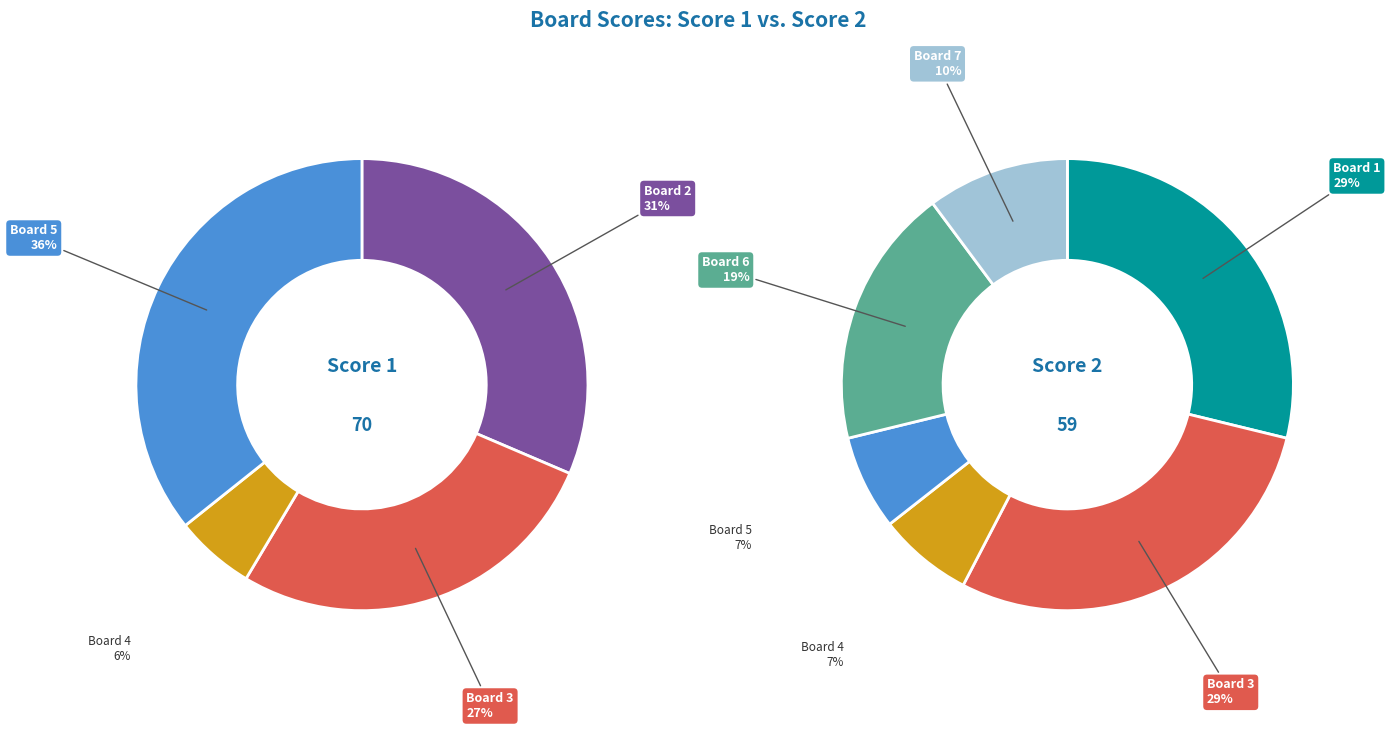

Does Board 5 account for over 50% of the chart?

No